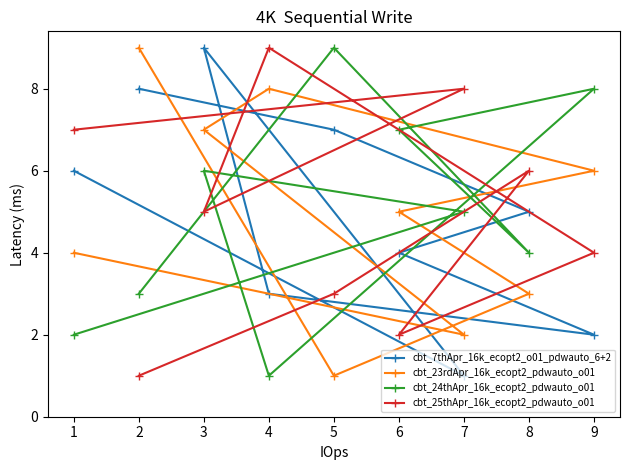

The cbt_25thApr_16k_ecopt2_pdwauto_o01 series shows 4 at 9. True or false?

True